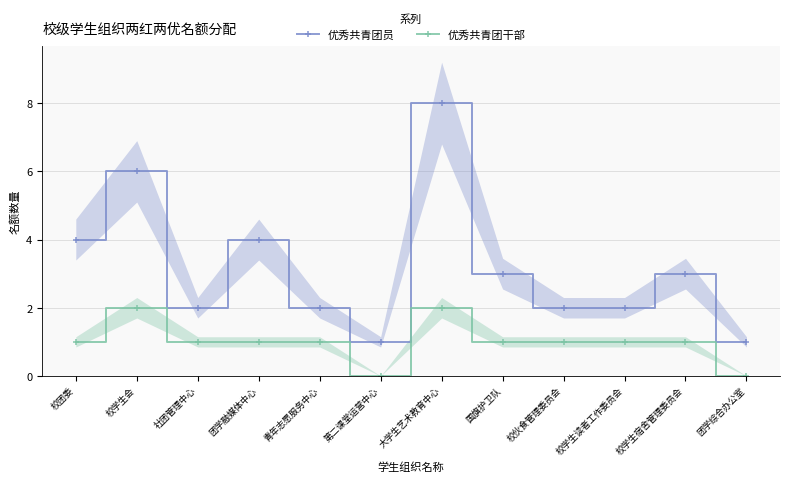

True or false: 优秀共青团干部 has more than 1 interior local peaks.

True